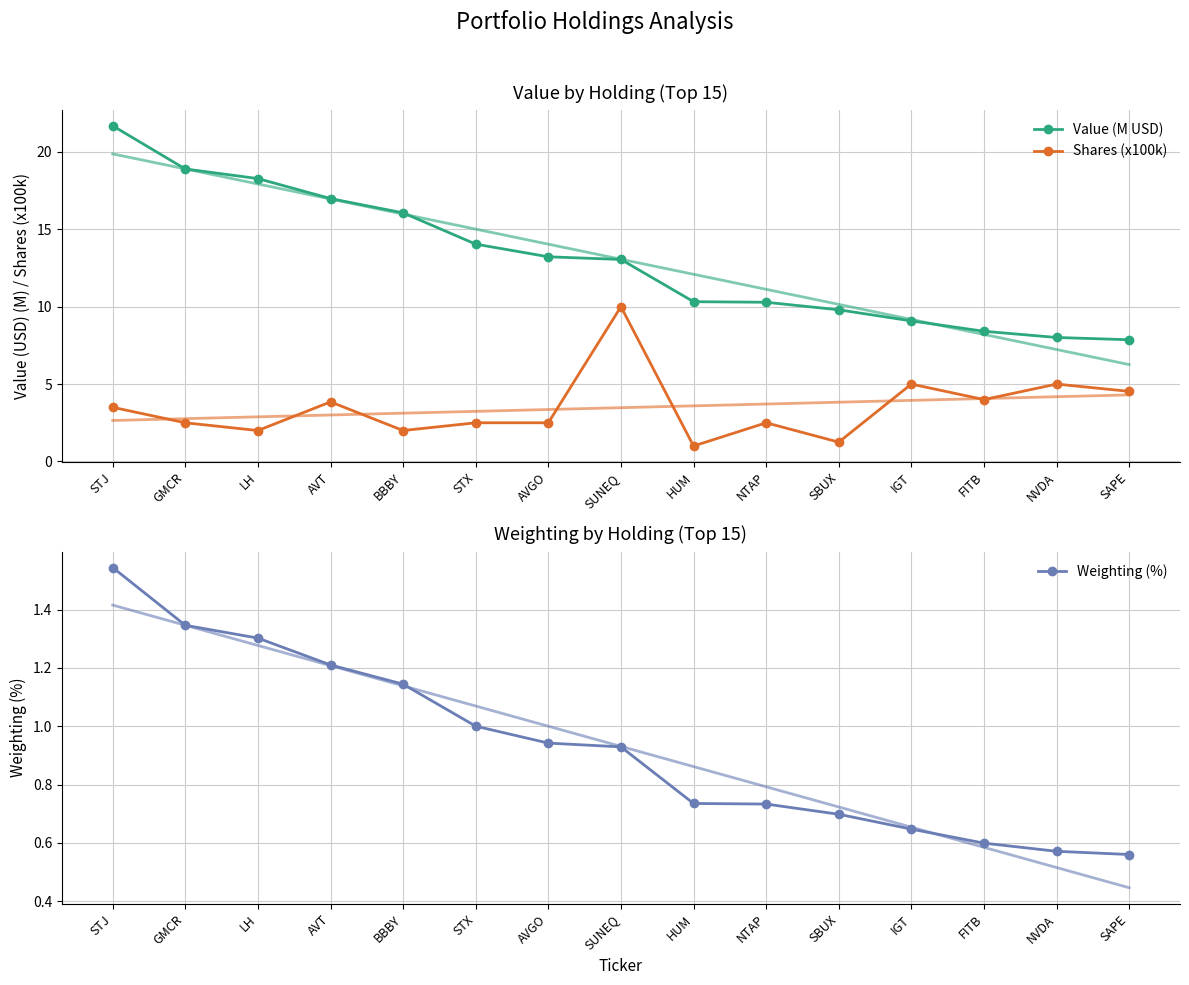

Which has a higher value, LH or STX?

LH